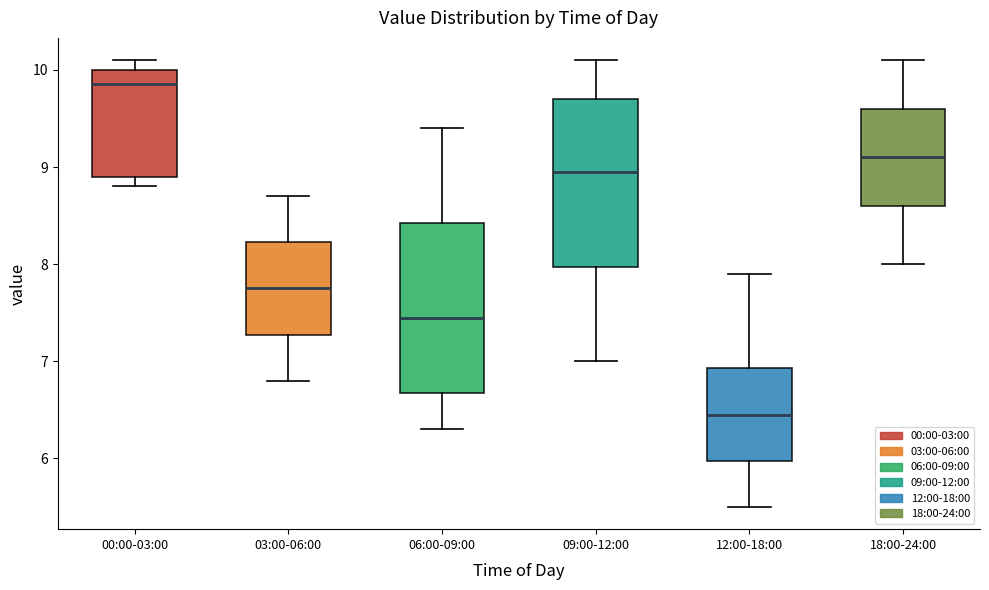

Reading left to right, read every box against the y-axis: the position of its median line, the range the box covers, and the ends of its whiskers. The values are not printed on the chart, so give them approximately, as read against the axis.

00:00-03:00: median 9.9, box 8.9 to 10.0, whiskers 8.8 to 10.1
03:00-06:00: median 7.8, box 7.3 to 8.2, whiskers 6.8 to 8.7
06:00-09:00: median 7.5, box 6.7 to 8.4, whiskers 6.3 to 9.4
09:00-12:00: median 9.0, box 8.0 to 9.7, whiskers 7.0 to 10.1
12:00-18:00: median 6.5, box 6.0 to 6.9, whiskers 5.5 to 7.9
18:00-24:00: median 9.1, box 8.6 to 9.6, whiskers 8.0 to 10.1